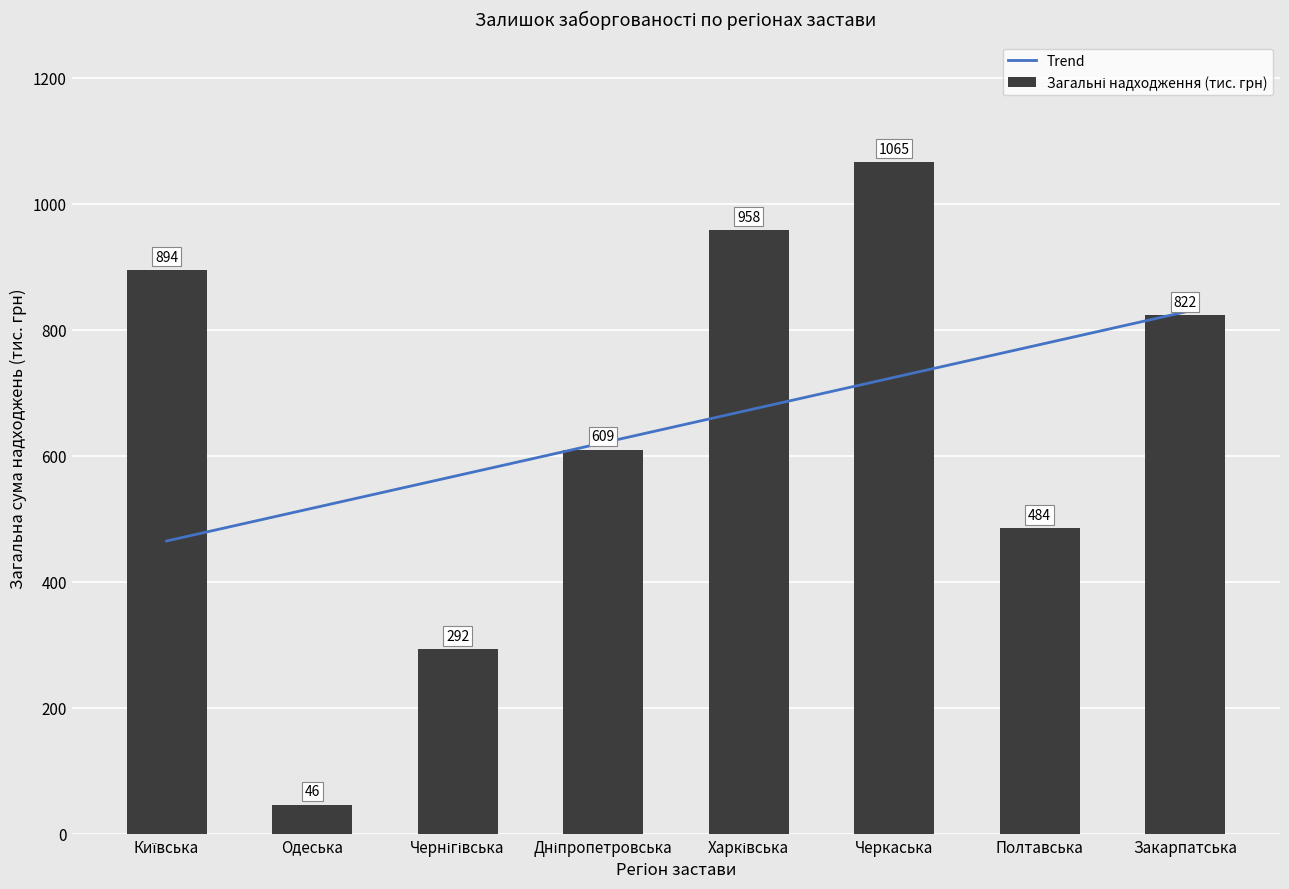

What is the difference between the maximum and minimum values in the Загальні надходження (тис. грн) series?

1019.7